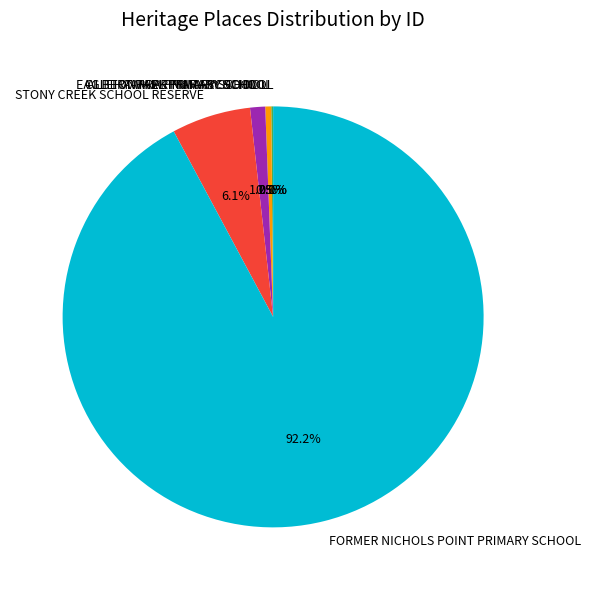

What is the largest slice in the pie chart?

FORMER NICHOLS POINT PRIMARY SCHOOL